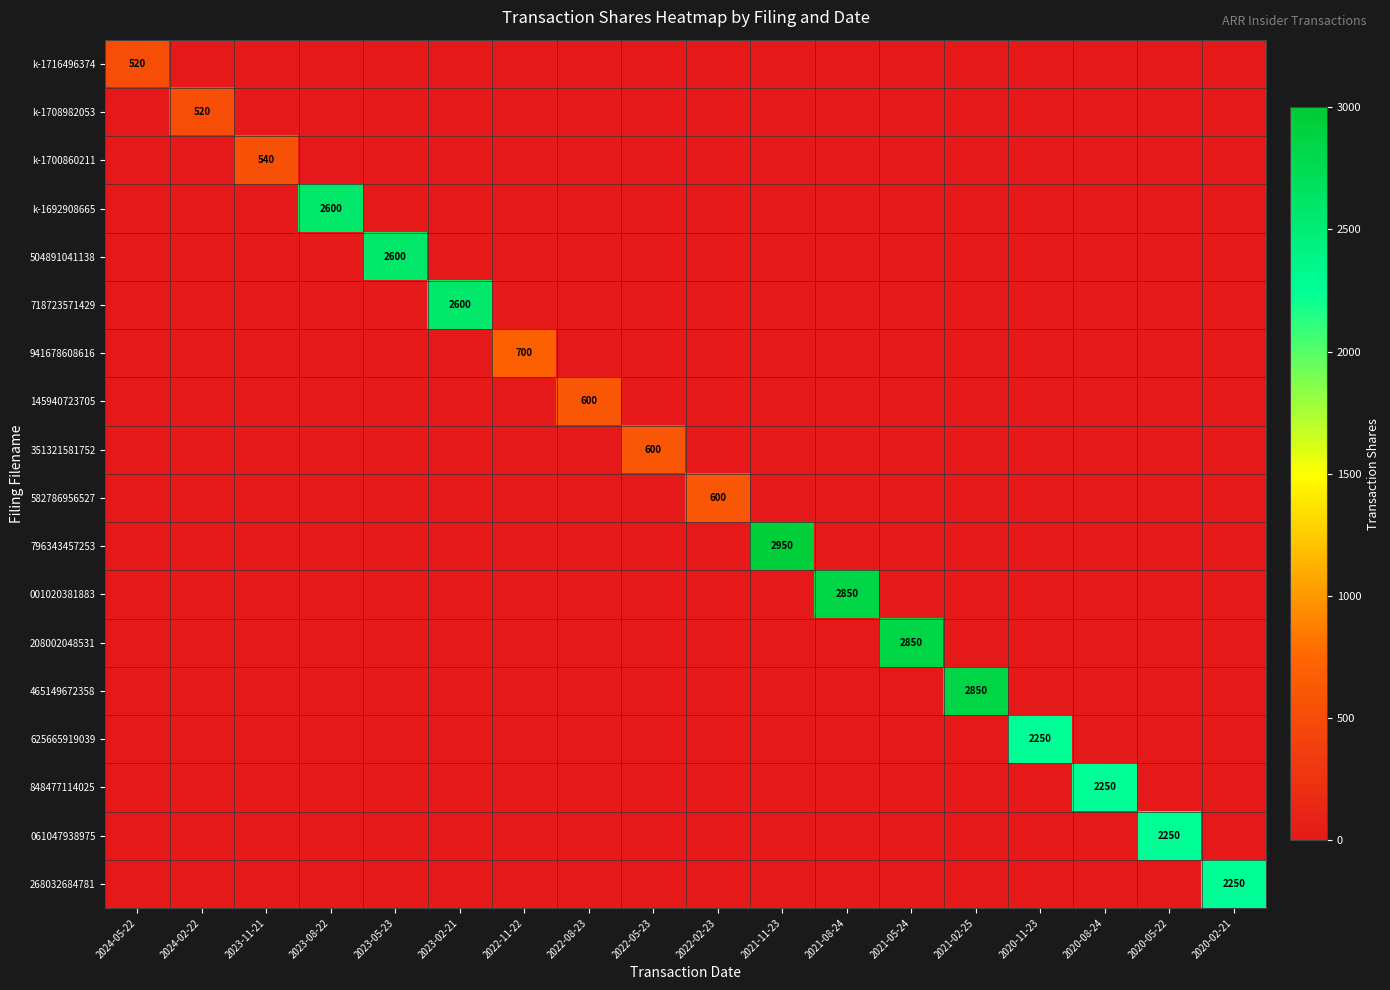

True or false: 465149672358 has a value of 4868 at 2021-02-25.

False